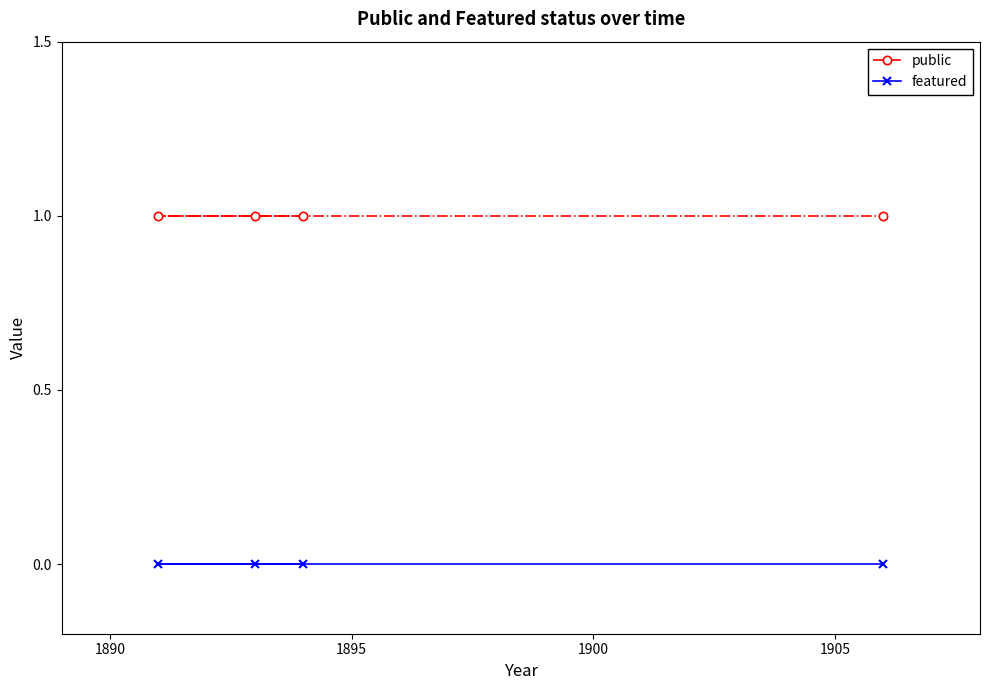

Reading left to right, extract all data points from this chart.

public: 1	1	1	1
featured: 0	0	0	0